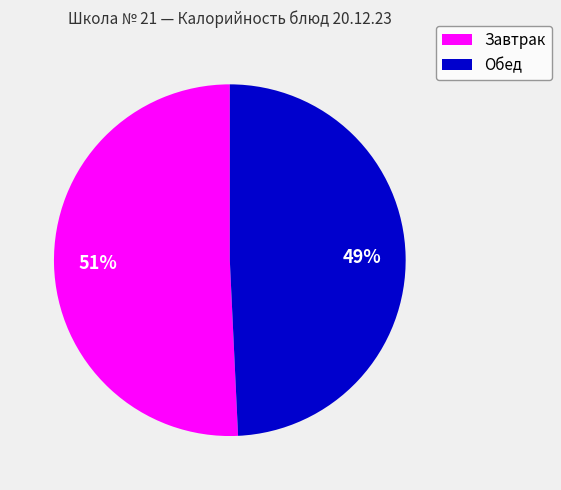

Is there a majority slice in this chart?

Yes